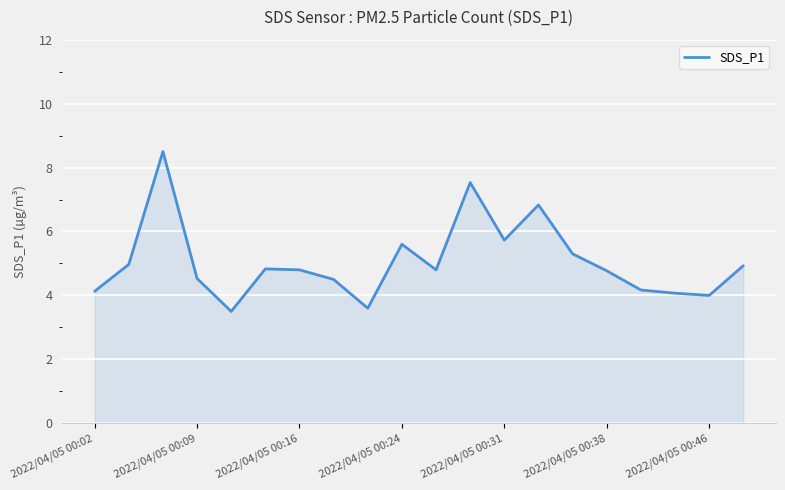

What is the difference between the maximum and minimum values?

5.0